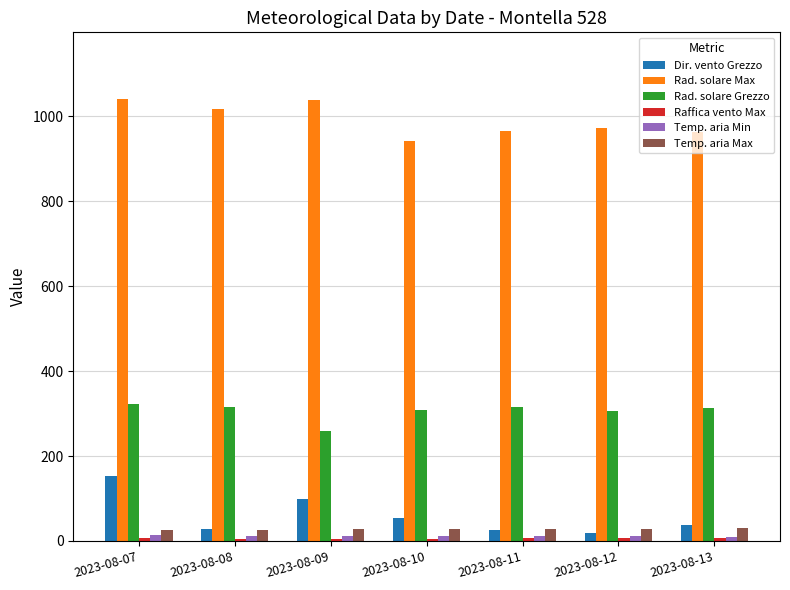

What is the total value across all series at 2023-08-10?

1350.5